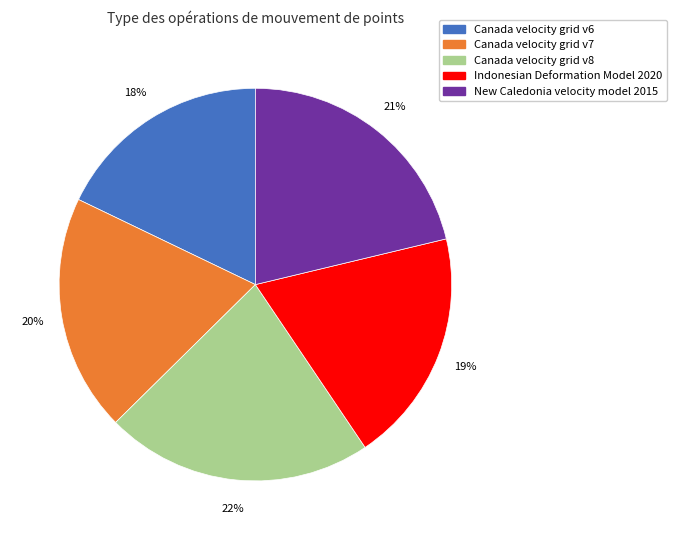

To the nearest percent, what percentage of the pie is Indonesian Deformation Model 2020?

19%